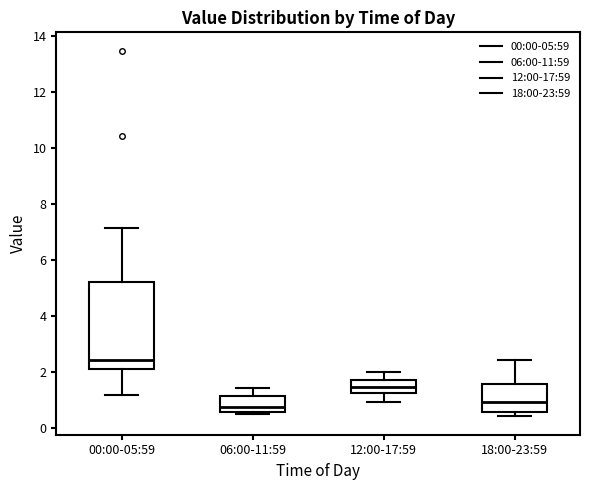

Where does the upper whisker of the box for 12:00-17:59 end on the y-axis? The values are not printed on the chart, so give them approximately, as read against the axis.

2.0